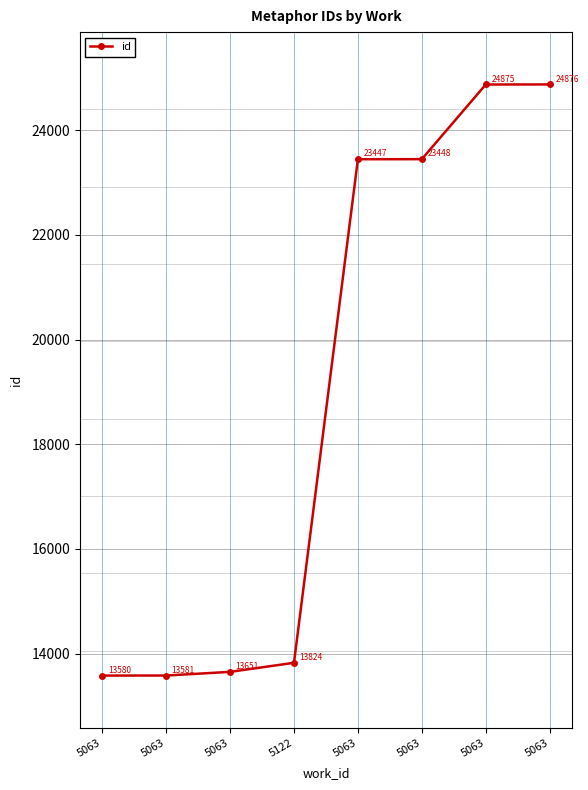

List the labels in order of value, smallest first.

5063, 5063, 5063, 5122, 5063, 5063, 5063, 5063